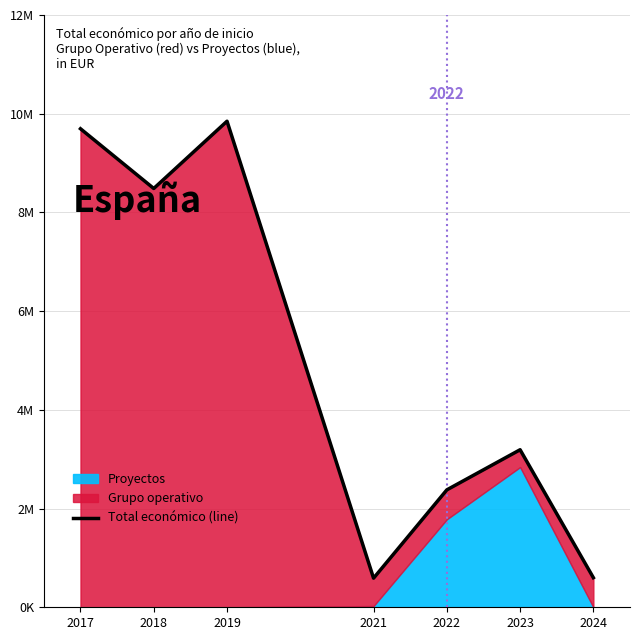

Does the chart display data point markers on the line(s)?

No